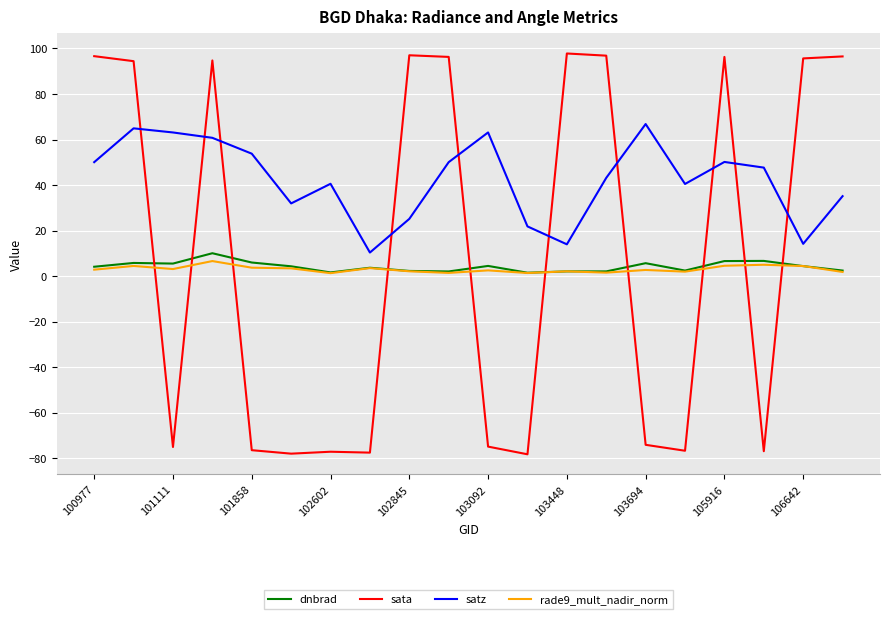

After their last crossing, which series has the higher values: sata or dnbrad?

sata